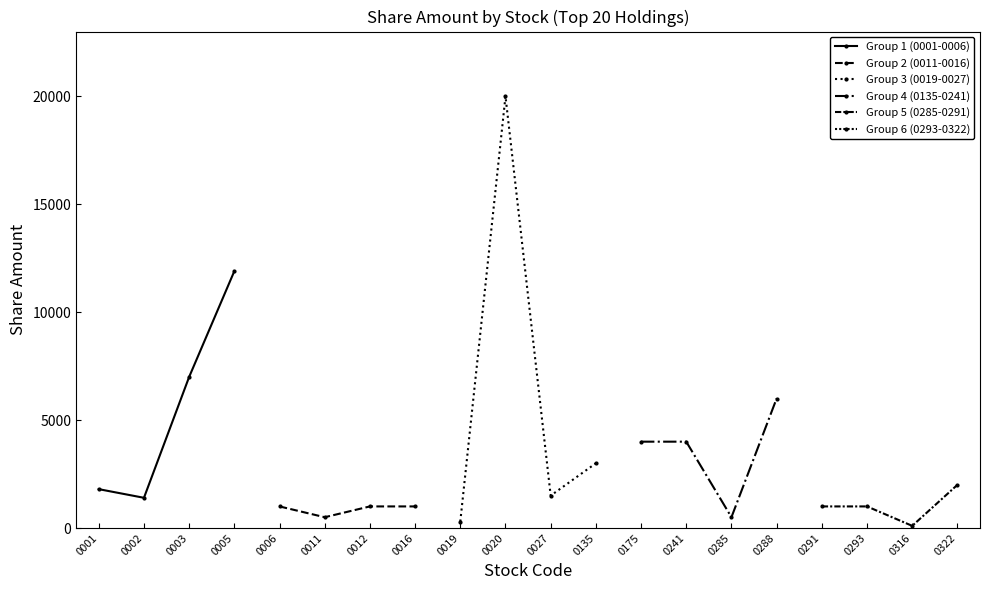

The value of Group 1 (0001-0006) at 0003 is 11085. True or false?

False